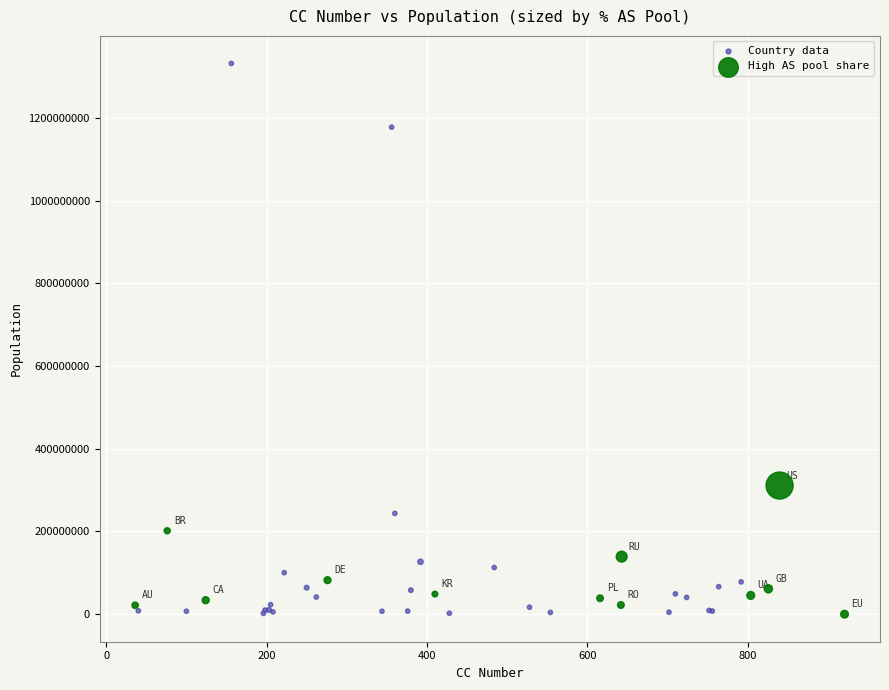

Which series reaches the maximum Y coordinate?

Country data